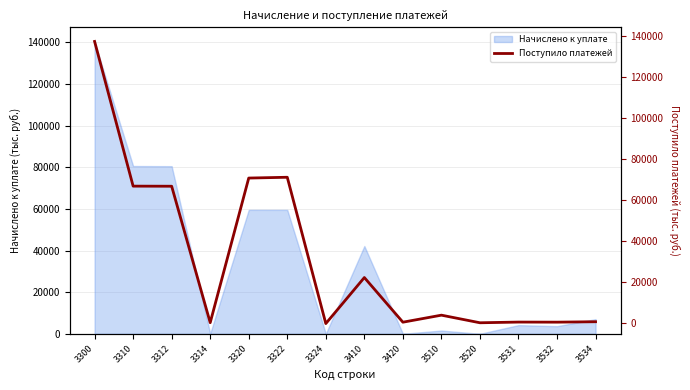

Does the chart have visible grid lines?

Yes